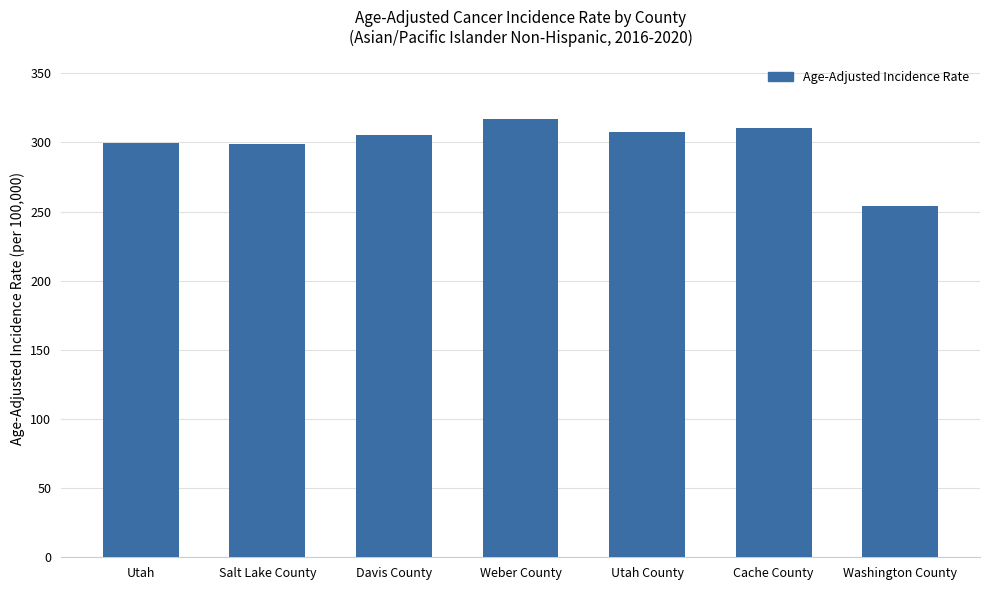

What is the value of the 2nd bar from the left?

298.9